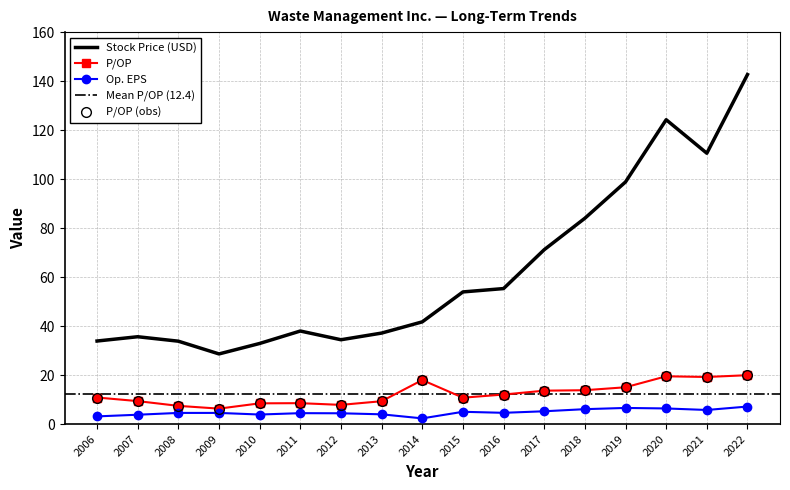

How many data points in P/OP are less than 10?

7